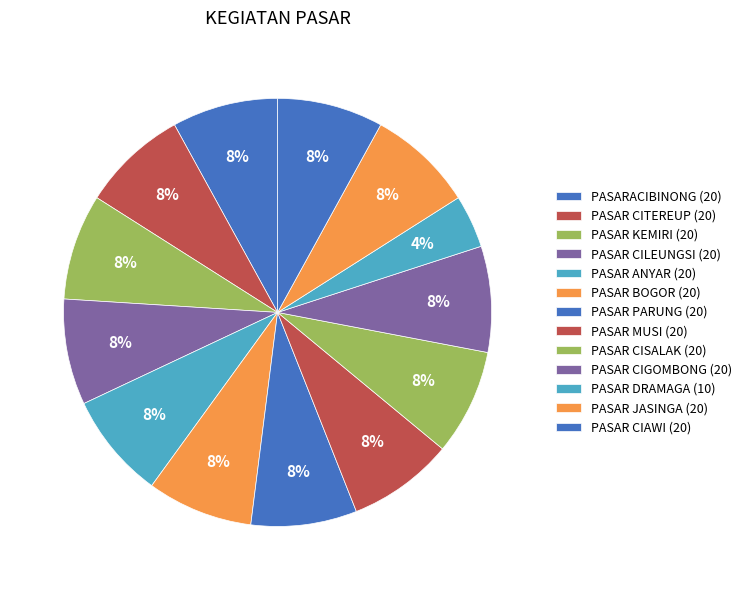

Count the number of slices in the pie.

13